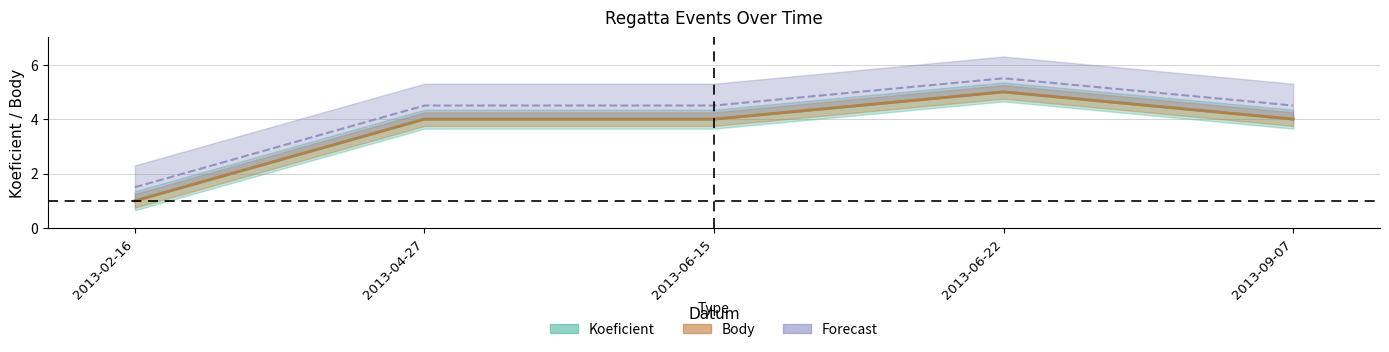

True or false: Body has more than 1 interior local peaks.

False